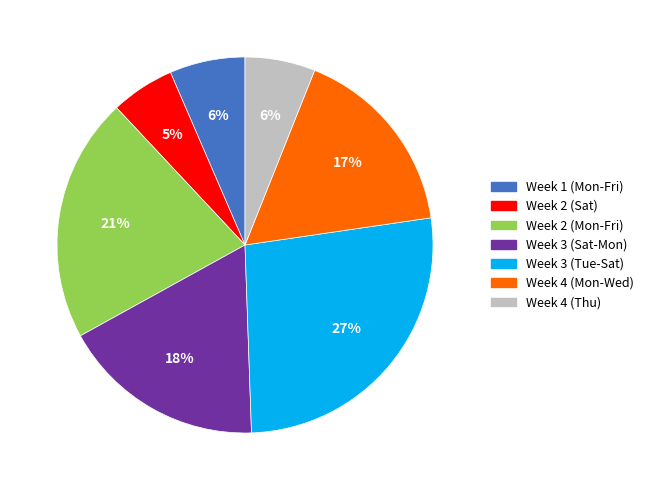

What is the ratio of the value at Week 3 (Tue-Sat) to the value at Week 3 (Sat-Mon)?

1.5